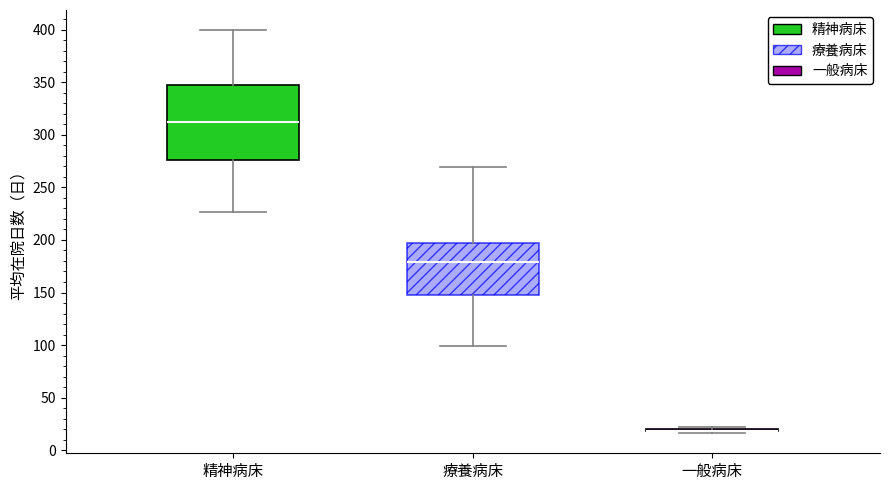

Which box is the tallest, from its lower edge to its upper edge?

精神病床